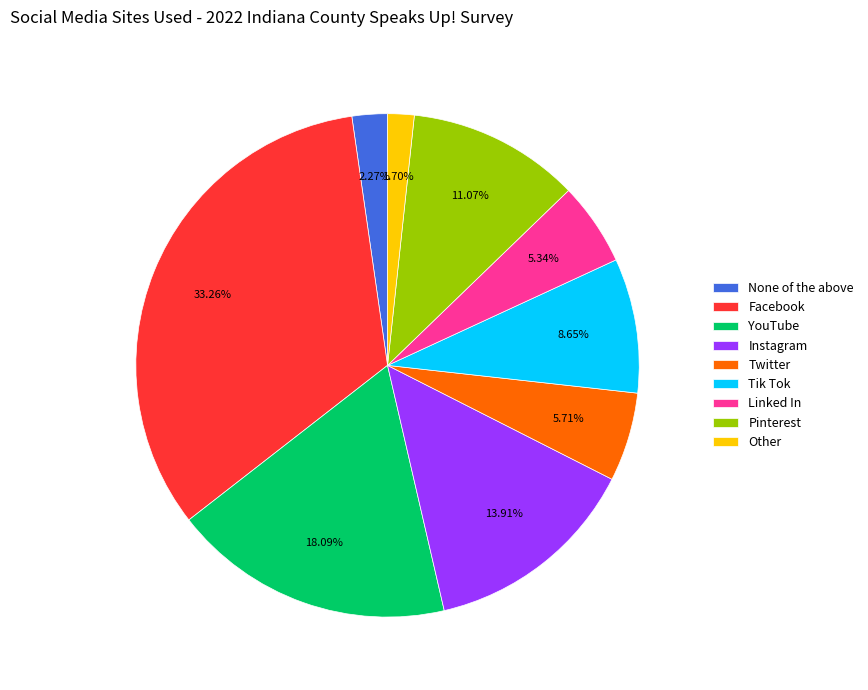

Combined, do Pinterest and Linked In account for over 50%?

No